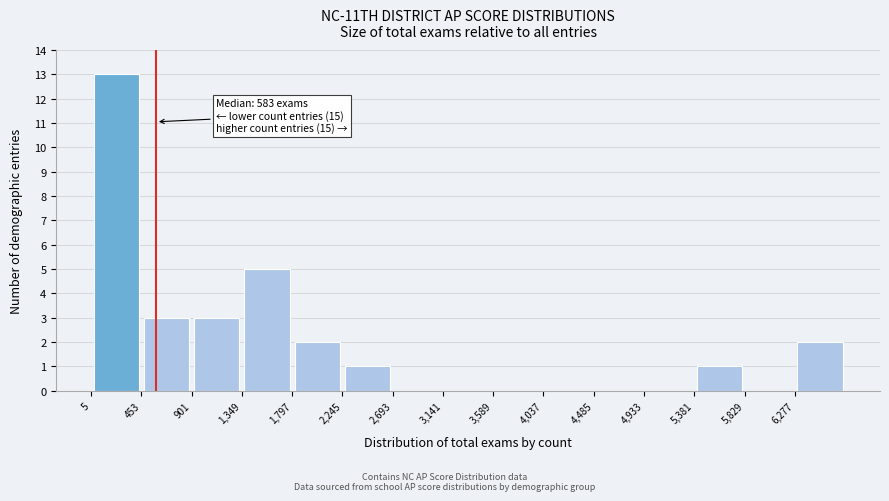

Which range on the x-axis has the tallest bar?

0 to 450